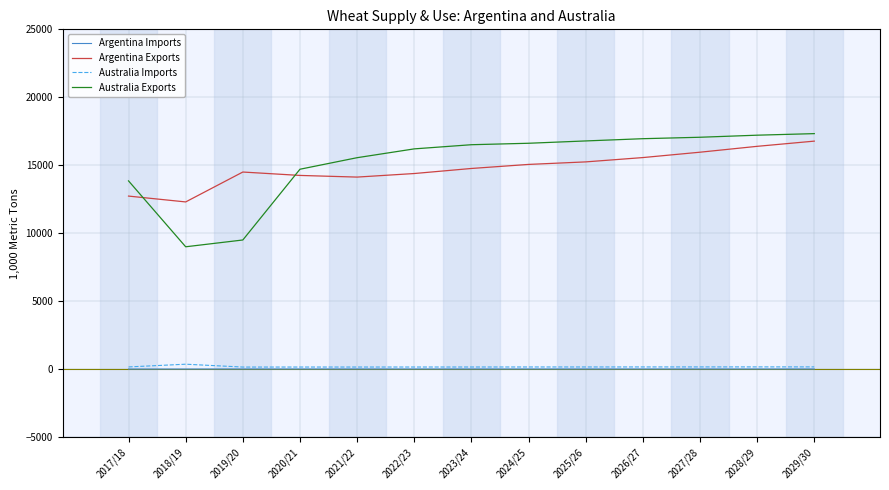

Is the value of Argentina Exports at 2021/22 greater than the value of Argentina Imports at 2026/27?

Yes